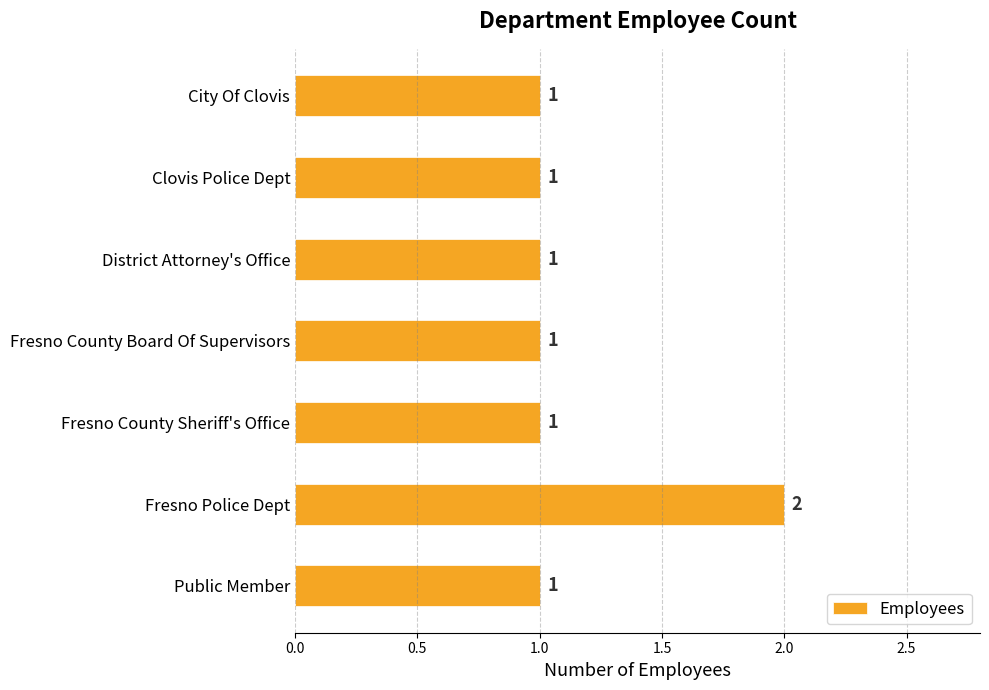

What is the greatest value displayed?

2